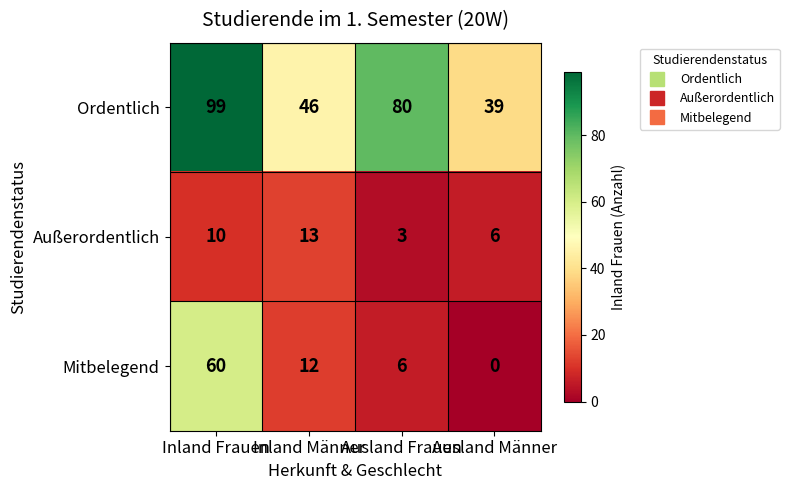

Rank the categories by Außerordentlich value from lowest to highest.

Ausland Frauen, Ausland Männer, Inland Frauen, Inland Männer